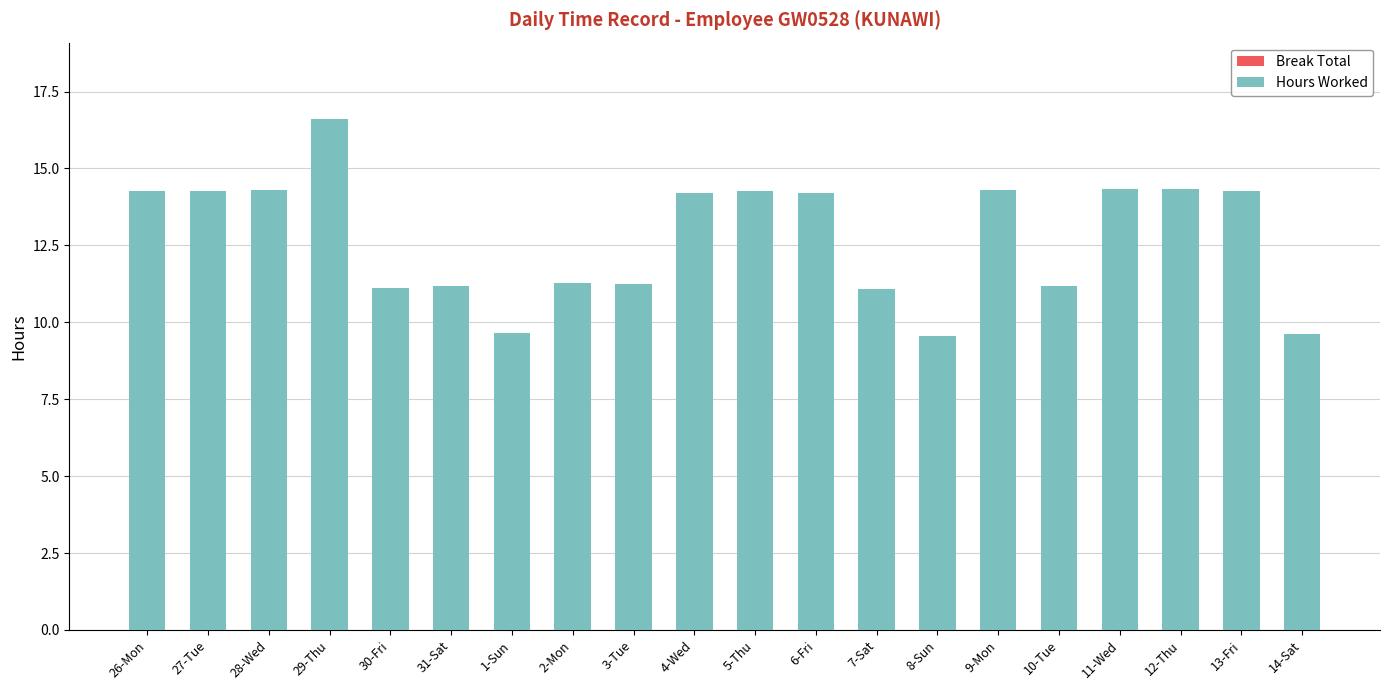

How many bars are there in total?

20